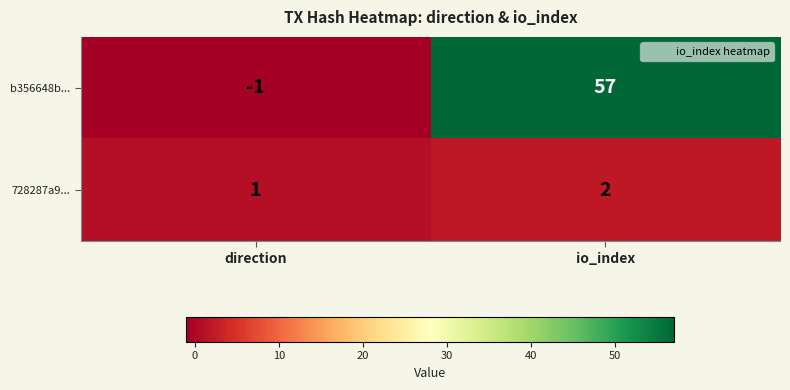

Reading left to right, what are all the values shown in this chart?

b356648b...: direction=-1	io_index=57
728287a9...: direction=1	io_index=2